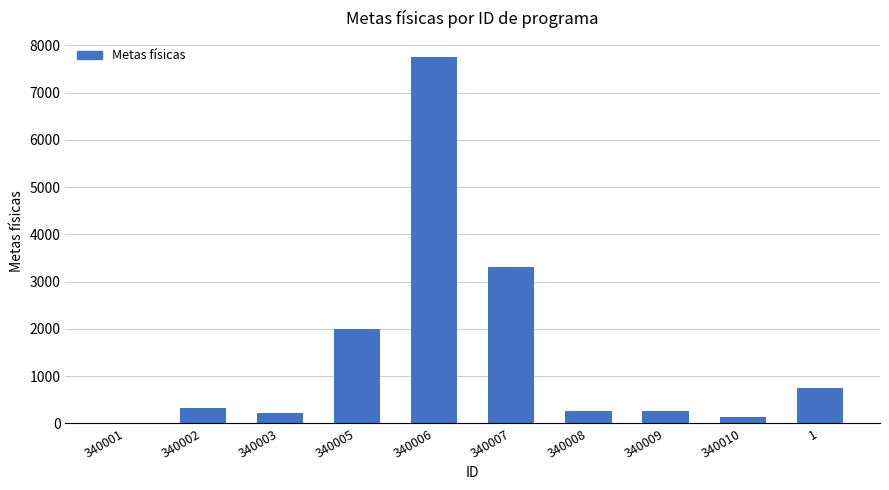

Where is the data nearest to the value 3883?

340007